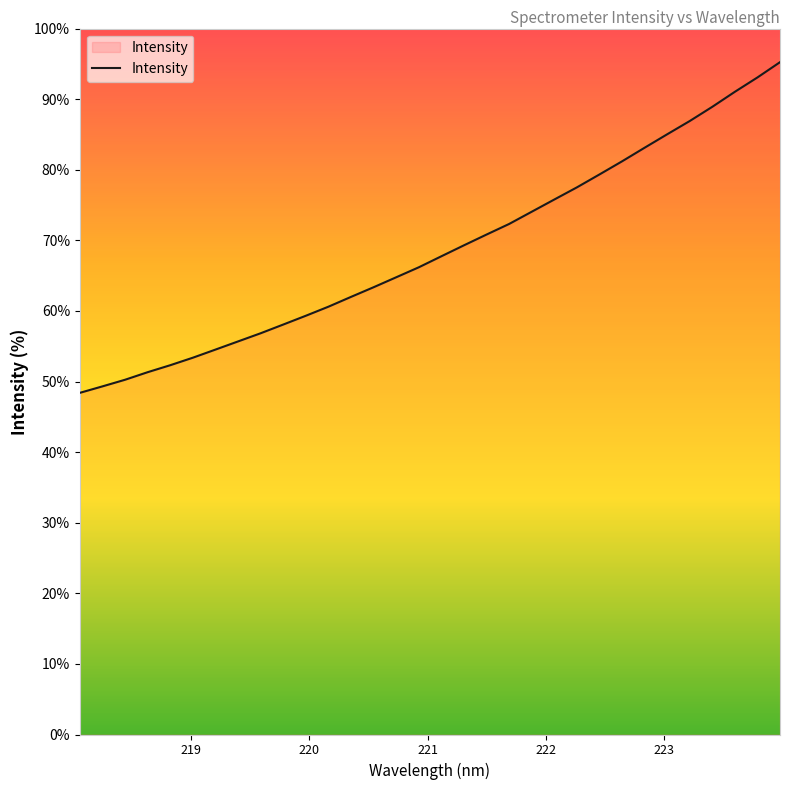

What is the difference between the maximum and minimum values?

46.8